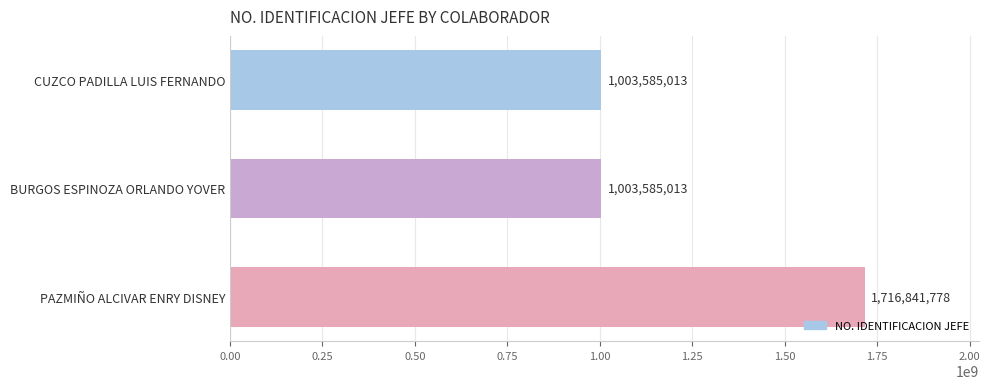

What is the sum of all values?

3724011804